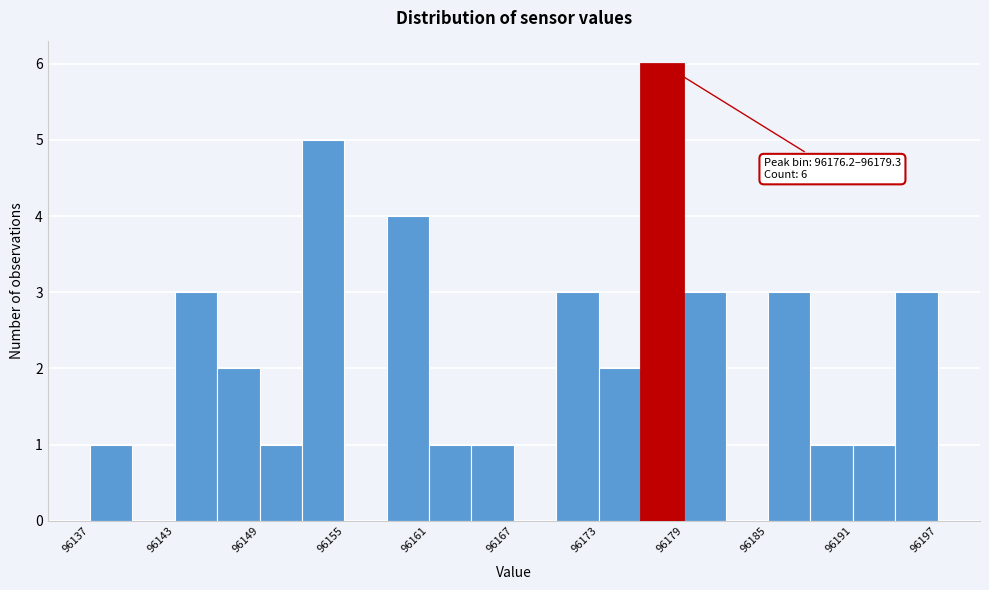

Around what value on the x-axis is the tallest bar? Give the approximate position of its centre, as read against the axis.

96178